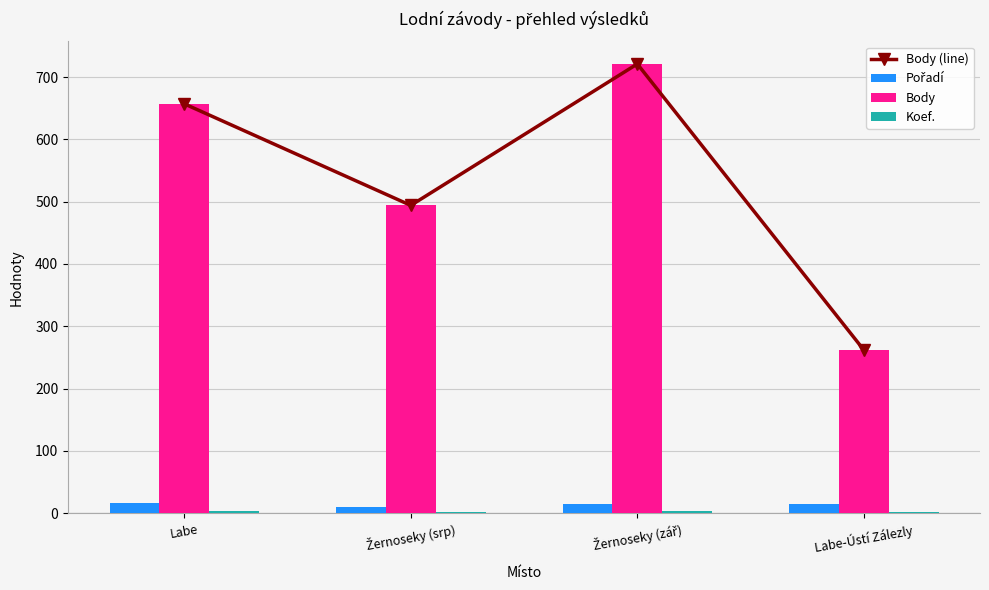

Which series has the widest spread of values?

Body (line)